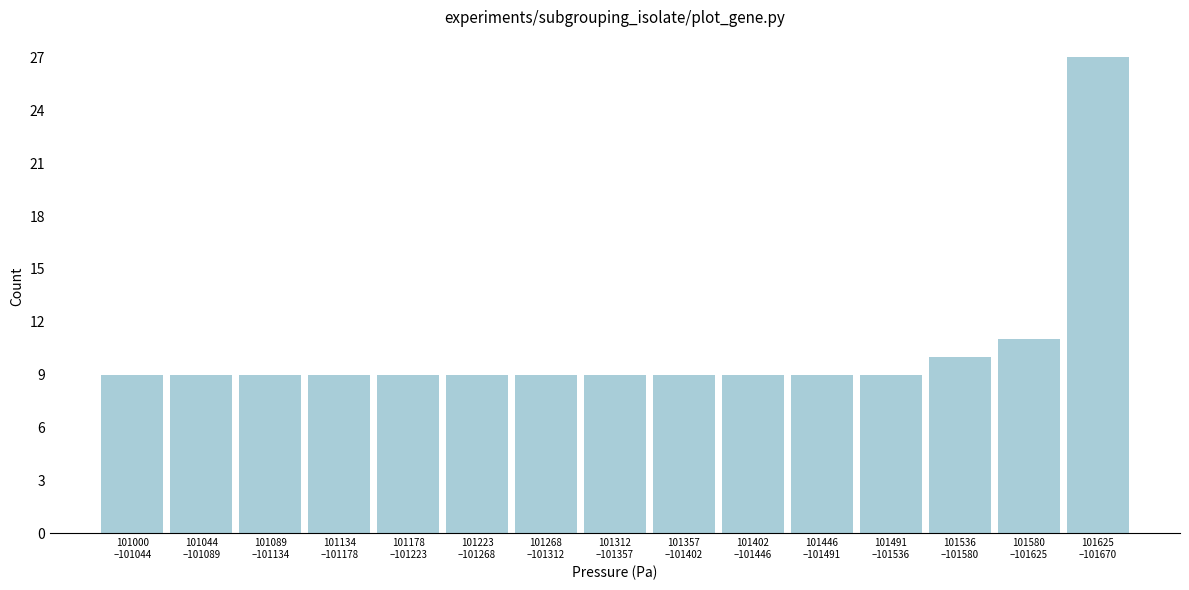

Reading left to right, list all the values displayed in this chart.

9	9	9	9	9	9	9	9	9	9	9	9	10	11	27